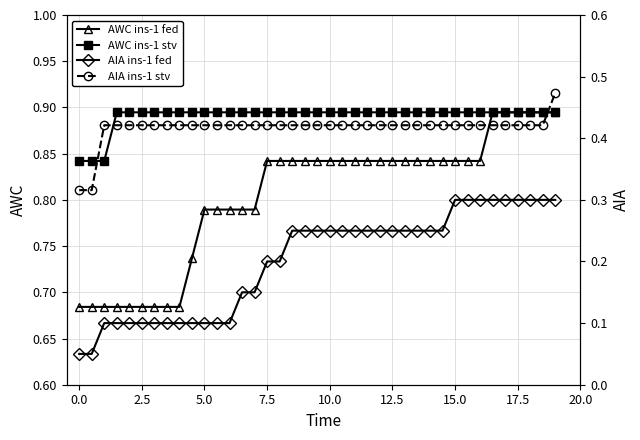

How many AWC ins-1 fed values are between 0 and 1?

39